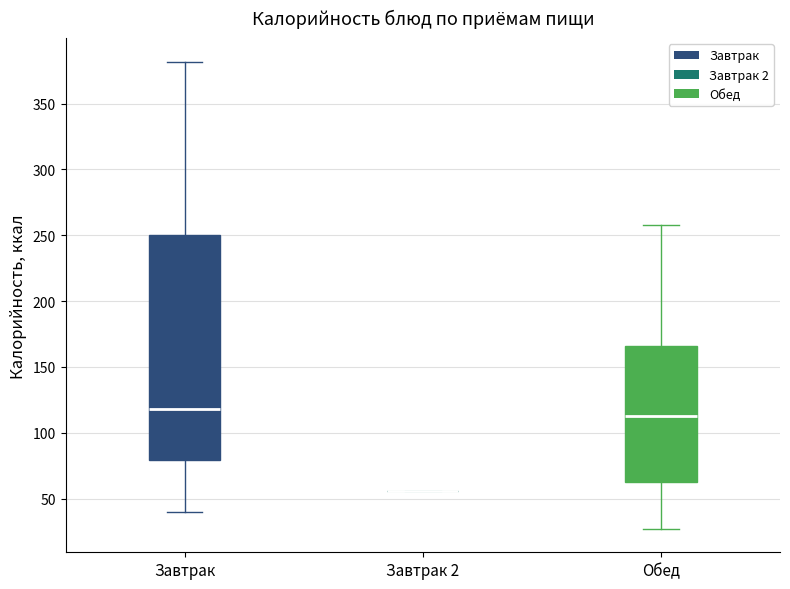

Reading left to right, transcribe this box plot: for each box, give where its median line is, the range the box spans, and where its two whiskers end, as read against the y-axis. The values are not printed on the chart, so give them approximately, as read against the axis.

Завтрак: median 120, box 80 to 250, whiskers 40 to 380
Завтрак 2: box collapsed to a line at 55, whiskers 55 to 55
Обед: median 115, box 65 to 165, whiskers 25 to 260